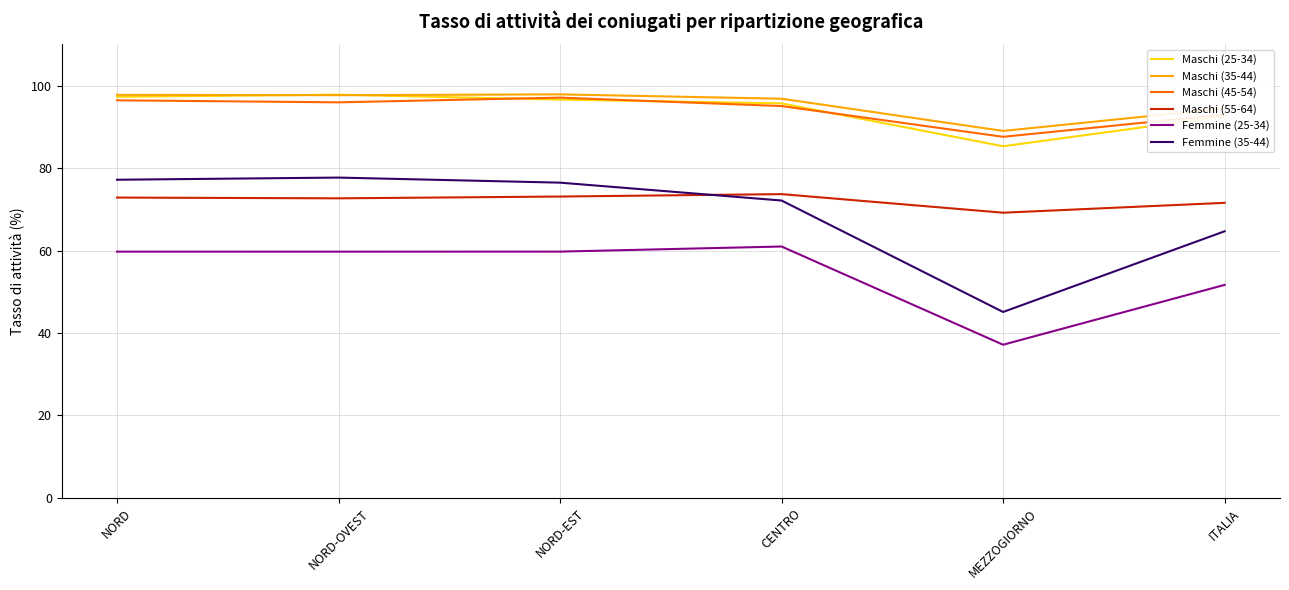

Is the value of Maschi (45-54) at CENTRO greater than the value of Femmine (35-44) at NORD?

Yes